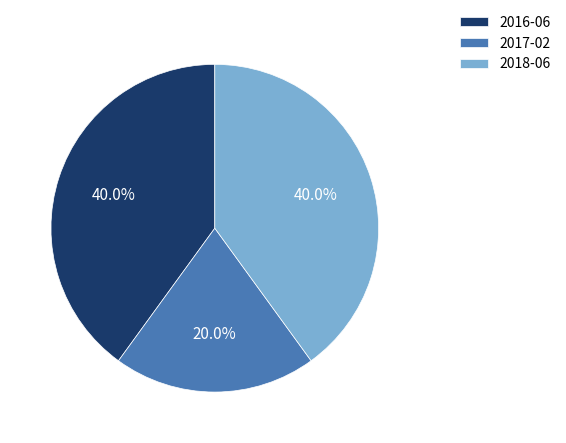

How many segments does this pie chart have?

3